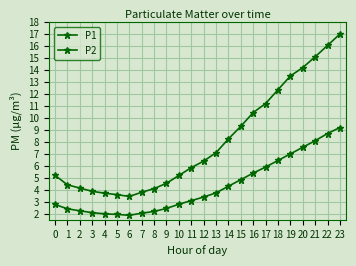

True or false: P1 and P2 intersect in this chart.

False